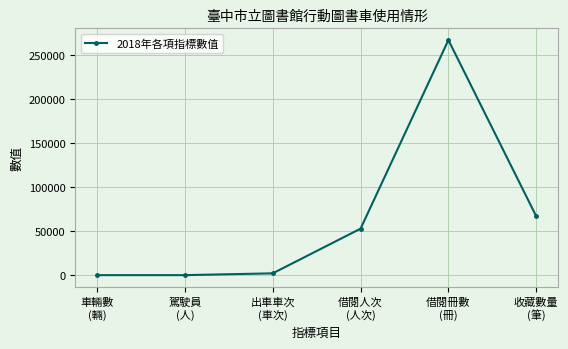

What position from the right is 車輛數
(輛)?

6